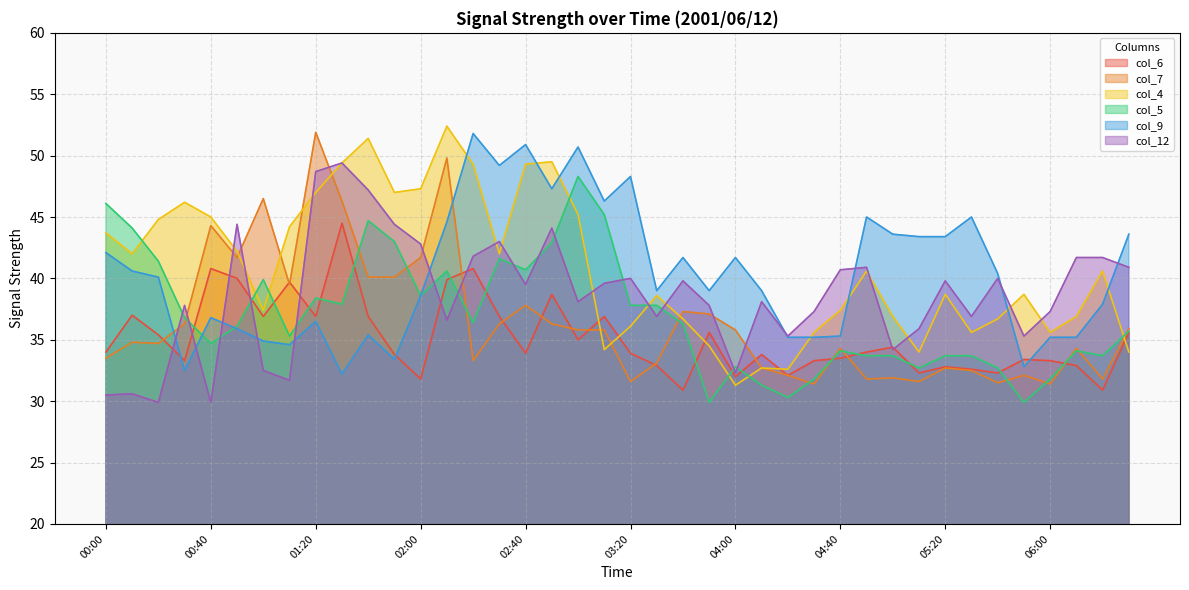

How many lines are shown in the chart?

6